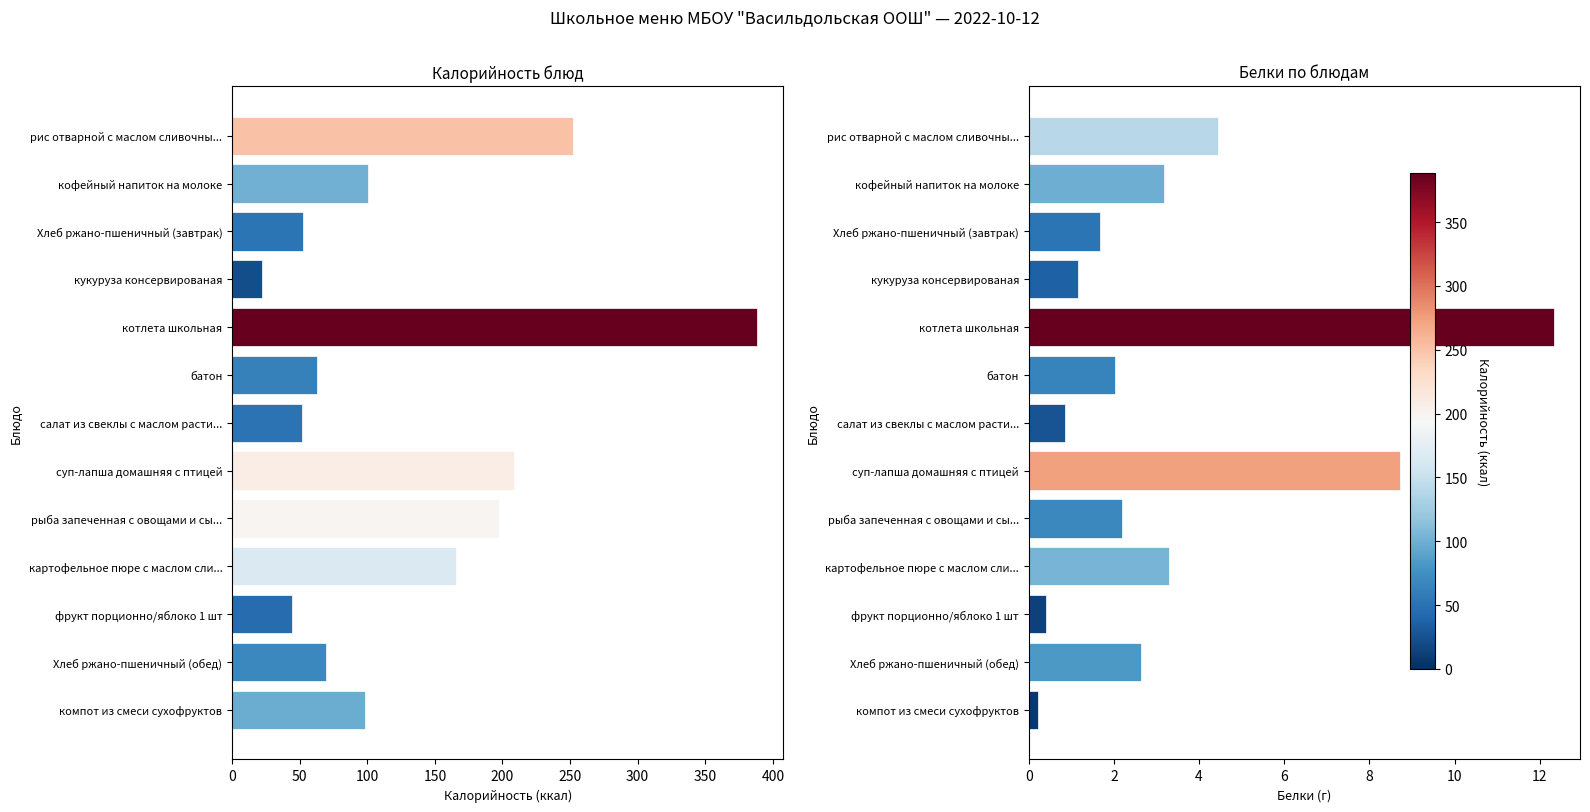

How many bars are there in total?

26